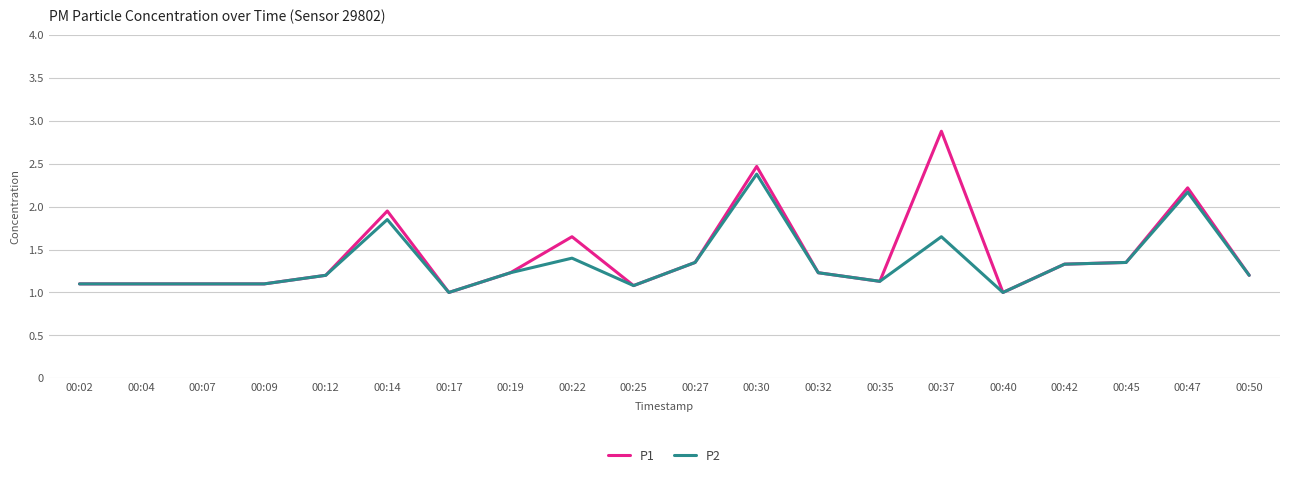

What is the maximum value for P1?

2.9